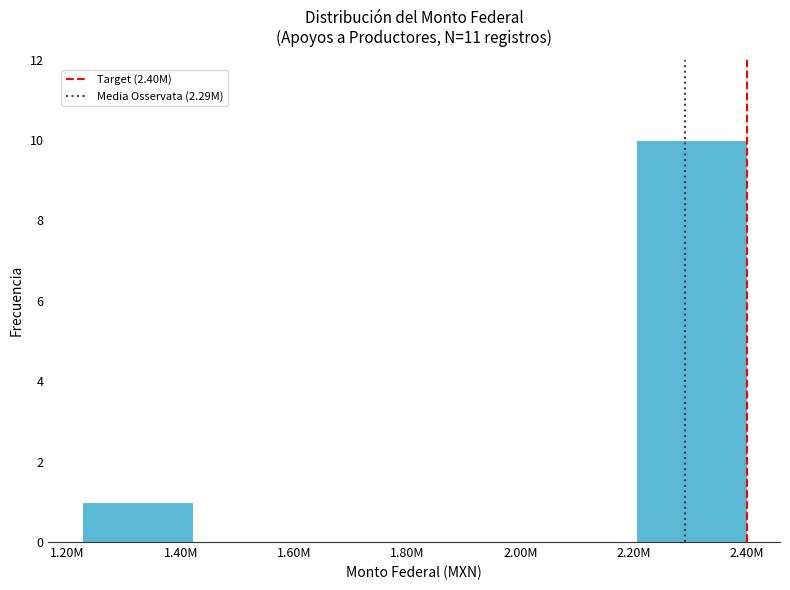

Reading left to right, transcribe all the data shown in this chart.

1.40M=1	1.60M=0	1.80M=0	2.00M=0	2.20M=0	2.40M=10